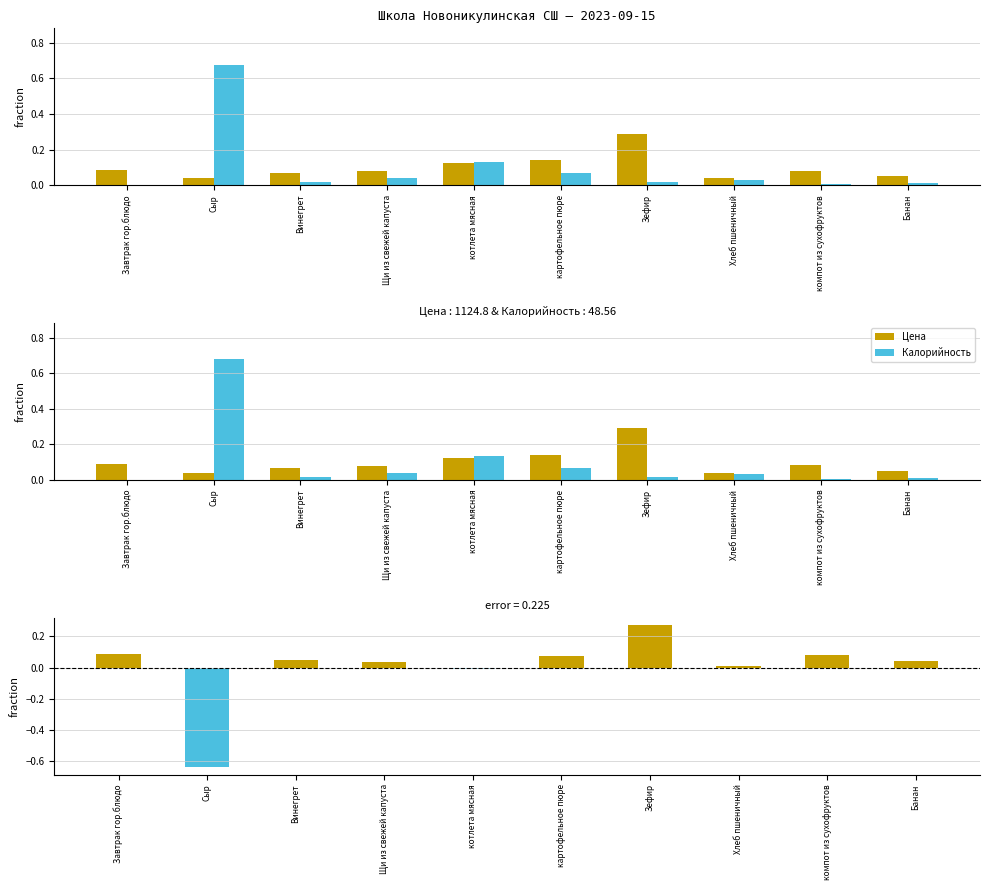

Reading left to right, list all the values displayed in this chart.

Цена: 0.1	0.0	0.1	0.1	0.1	0.1	0.3	0.0	0.1	0.1
Калорийность: 0.0	0.7	0.0	0.0	0.1	0.1	0.0	0.0	0.0	0.0
difference: 0.1	-0.6	0.0	0.0	-0.0	0.1	0.3	0.0	0.1	0.0